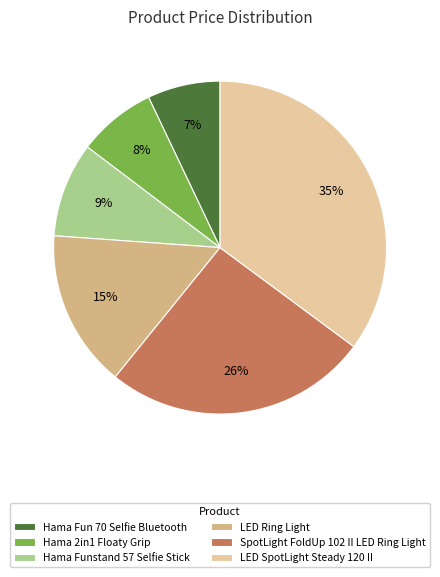

What percentage is the Hama 2in1 Floaty Grip slice, to the nearest percent?

8%